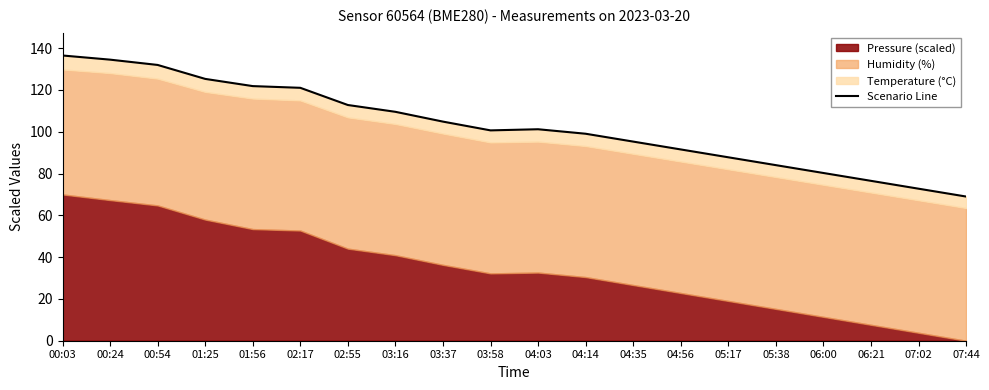

Is it true that the value at 00:54 is 132.0?

True